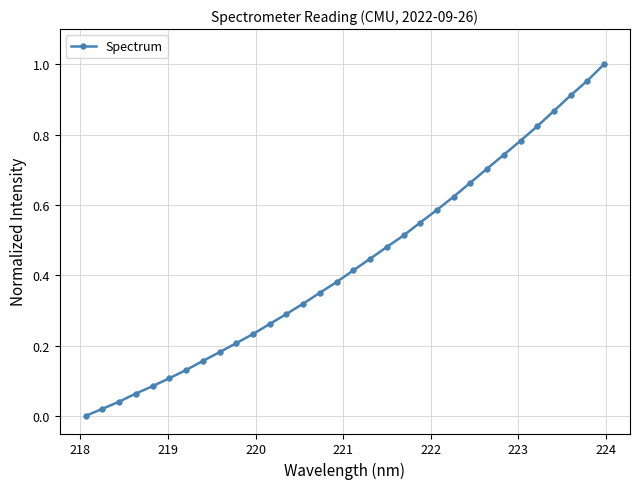

True or false: the data has more than 2 interior local peaks.

False